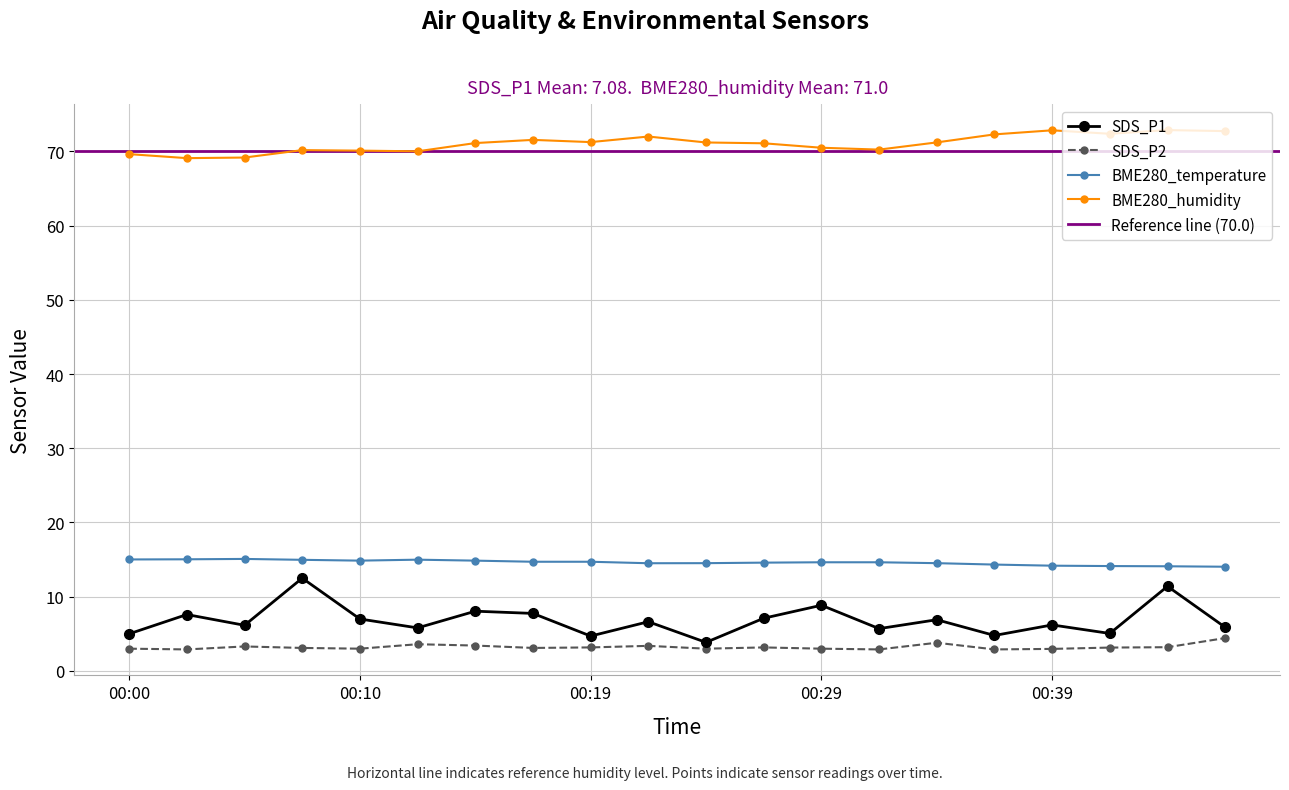

How many lines are shown in the chart?

4